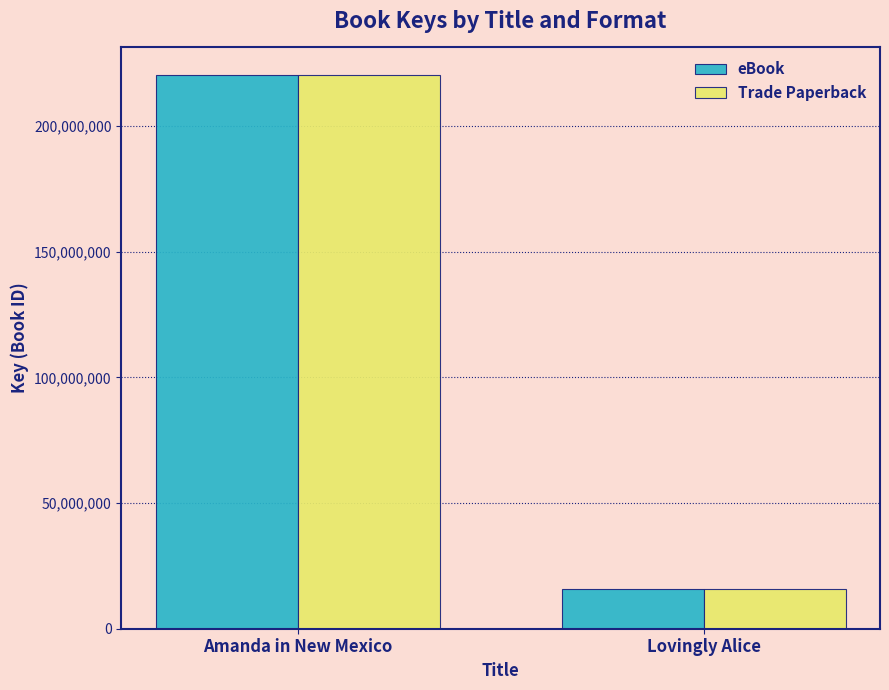

Which category has the lowest value across all series?

Lovingly Alice